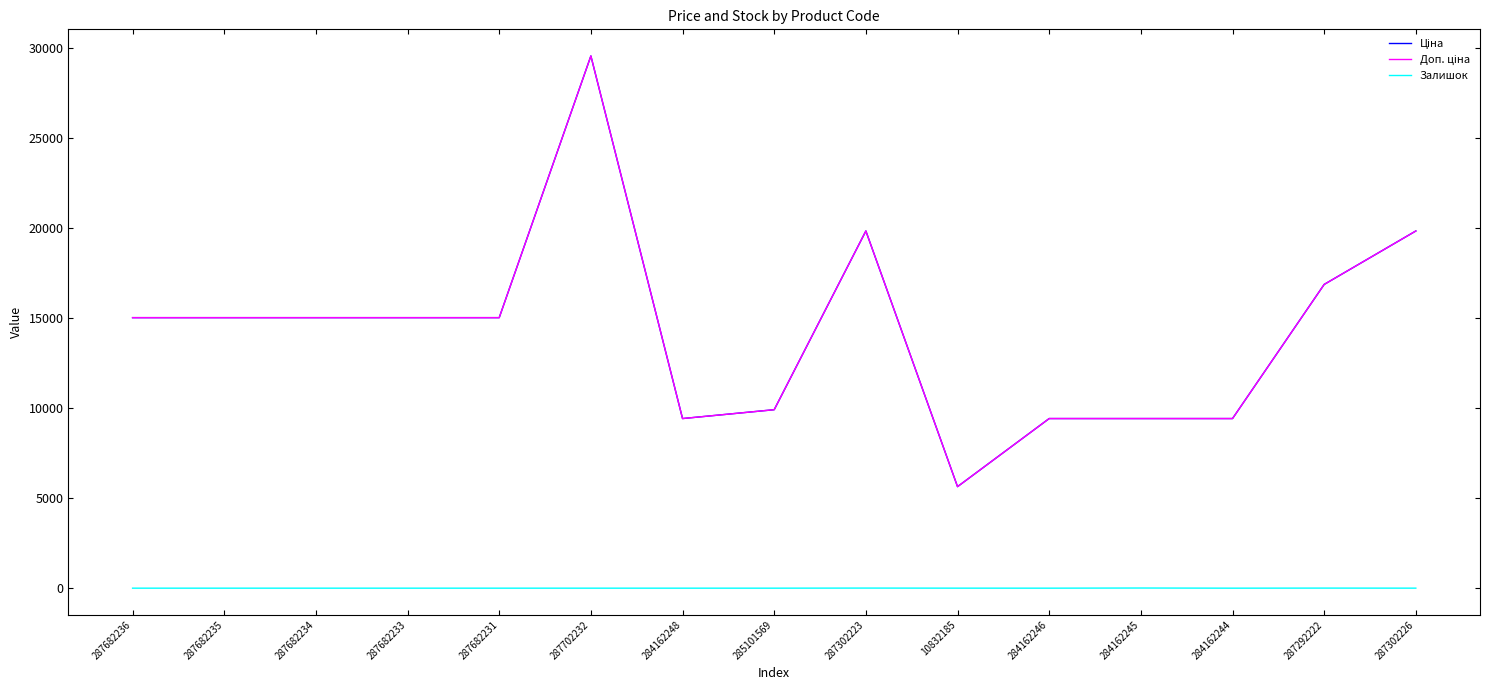

At 287302223, list the series in order from largest to smallest.

Ціна, Доп. ціна, Залишок